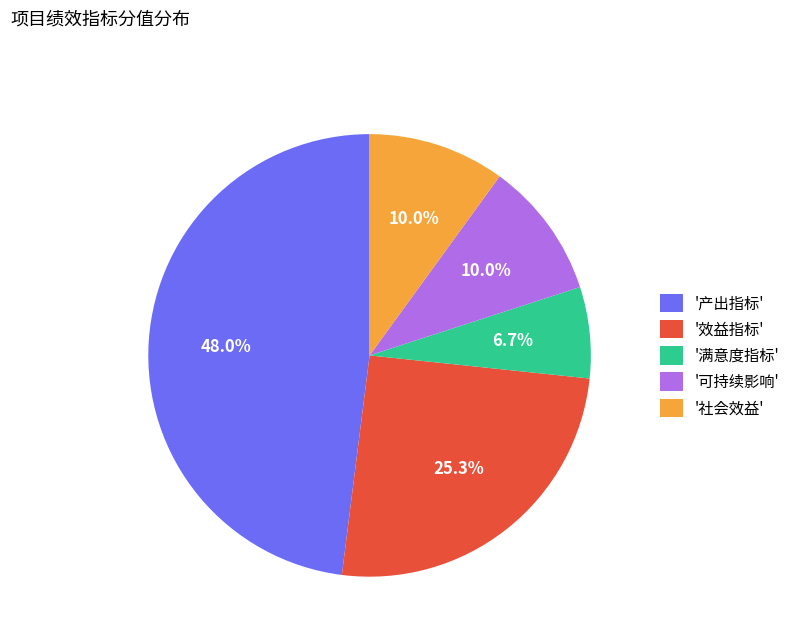

How many segments does this pie chart have?

5